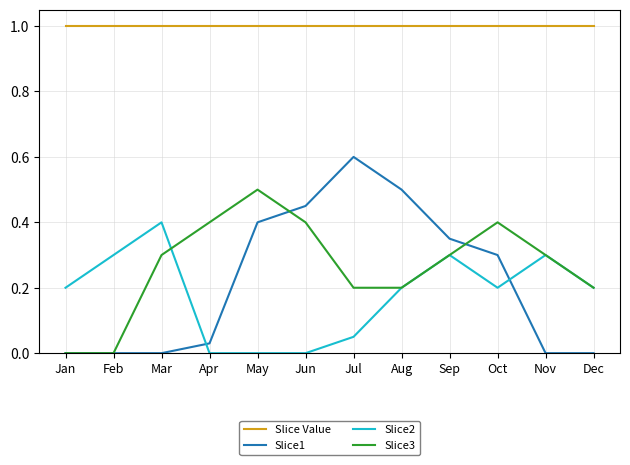

Is it true that Slice2 equals 0.0 at Jul?

False